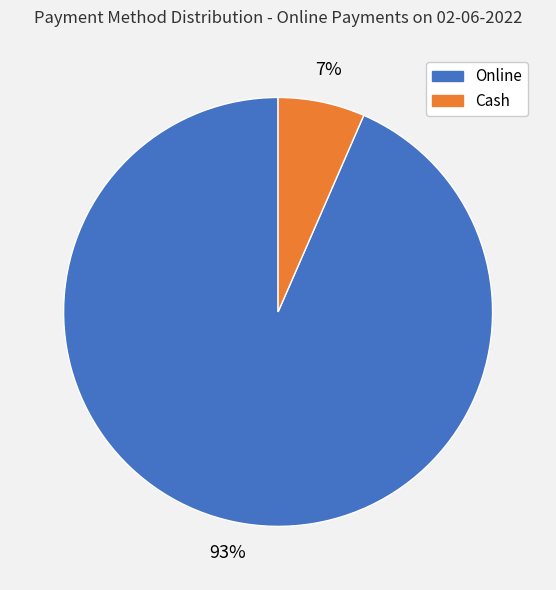

Is there a majority slice in this chart?

Yes